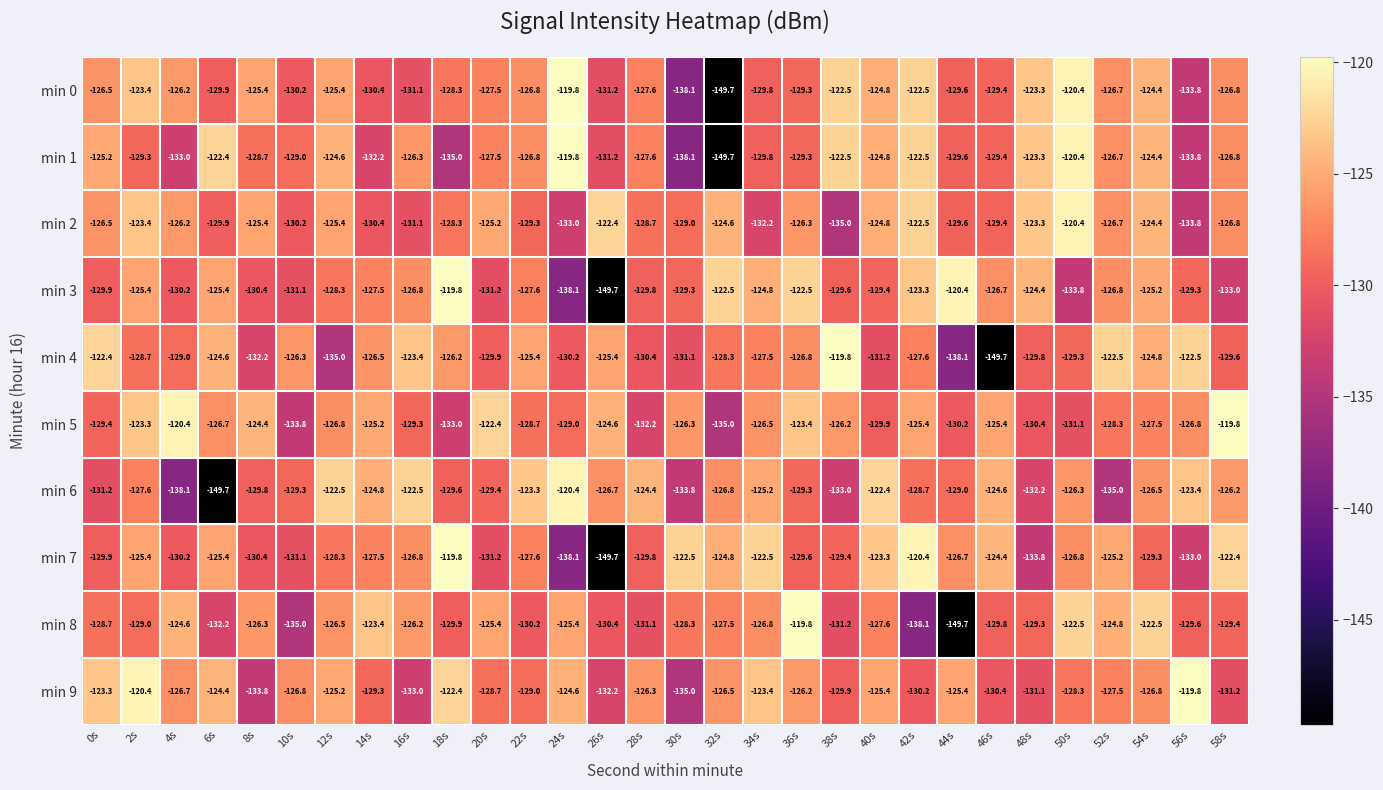

At which label does min 9 reach its minimum?

30s